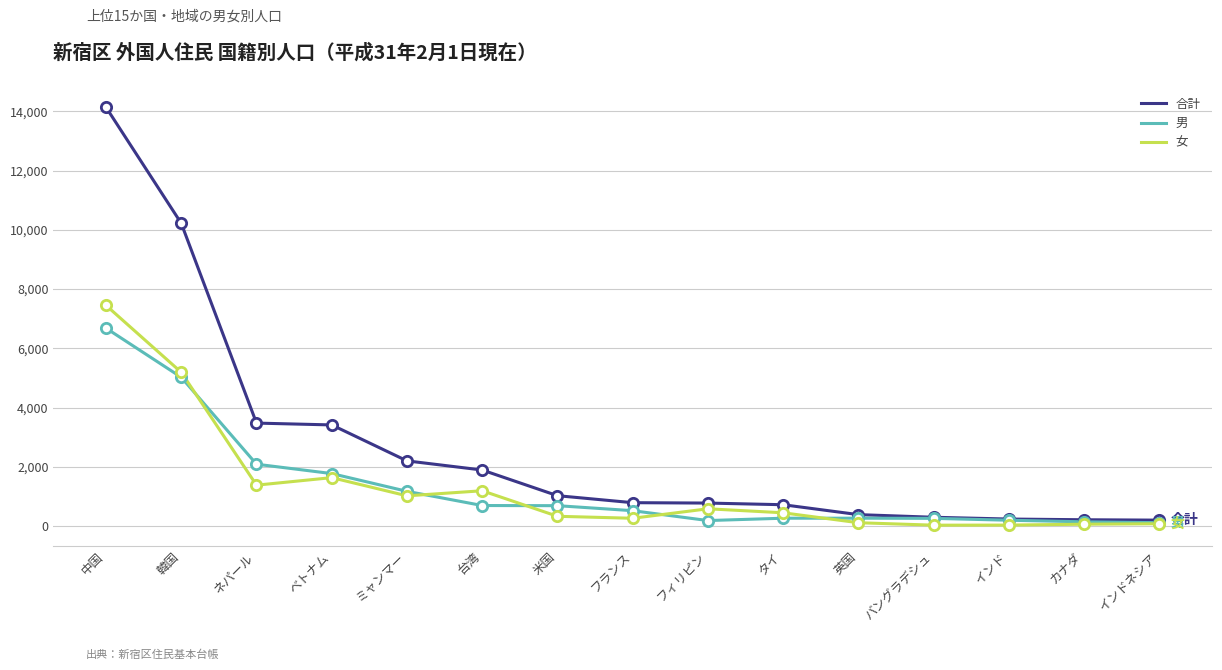

Which series has the largest total across all categories?

合計